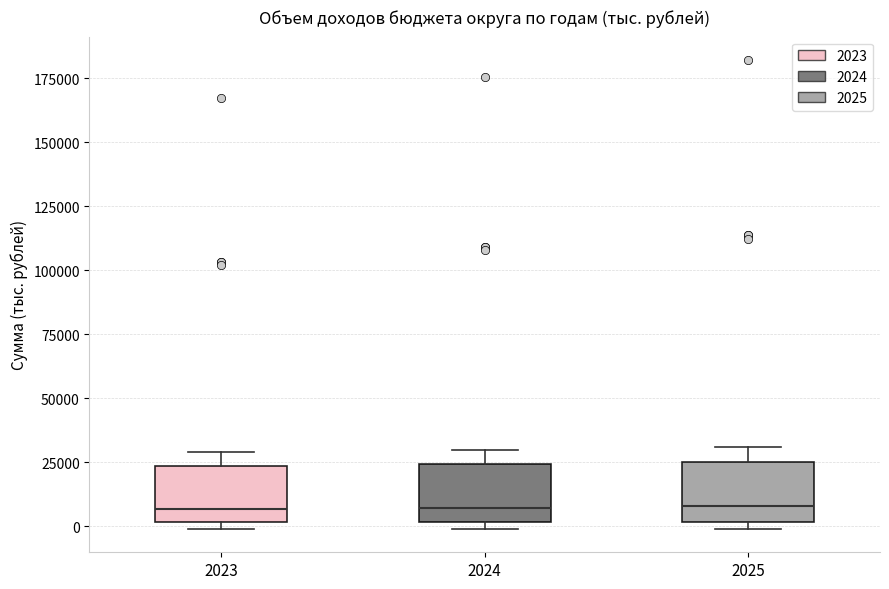

Reading left to right, read every box against the y-axis: the position of its median line, the range the box covers, and the ends of its whiskers. The values are not printed on the chart, so give them approximately, as read against the axis.

2023: median 5000, box 0 to 25000, whiskers 0 (just below the box's lower edge) to 30000
2024: median 5000, box 0 to 25000, whiskers 0 (just below the box's lower edge) to 30000
2025: median 10000, box 0 to 25000, whiskers 0 (just below the box's lower edge) to 30000